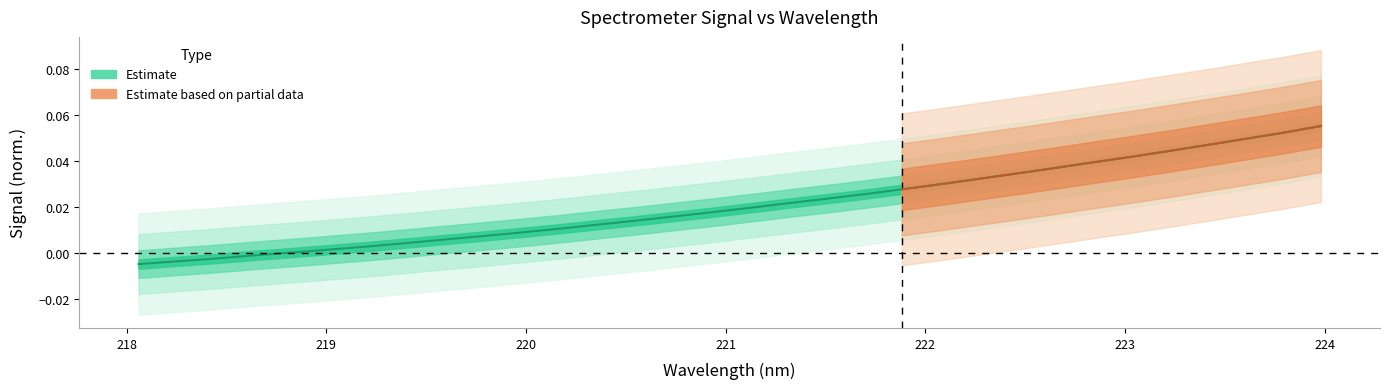

How many data points are less than 0?

4